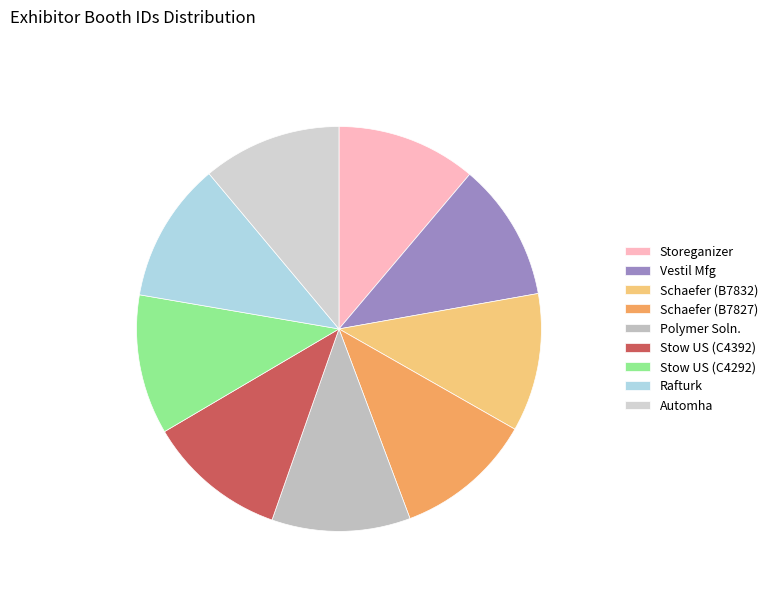

What is the smallest slice in the pie chart?

Vestil Manufacturing